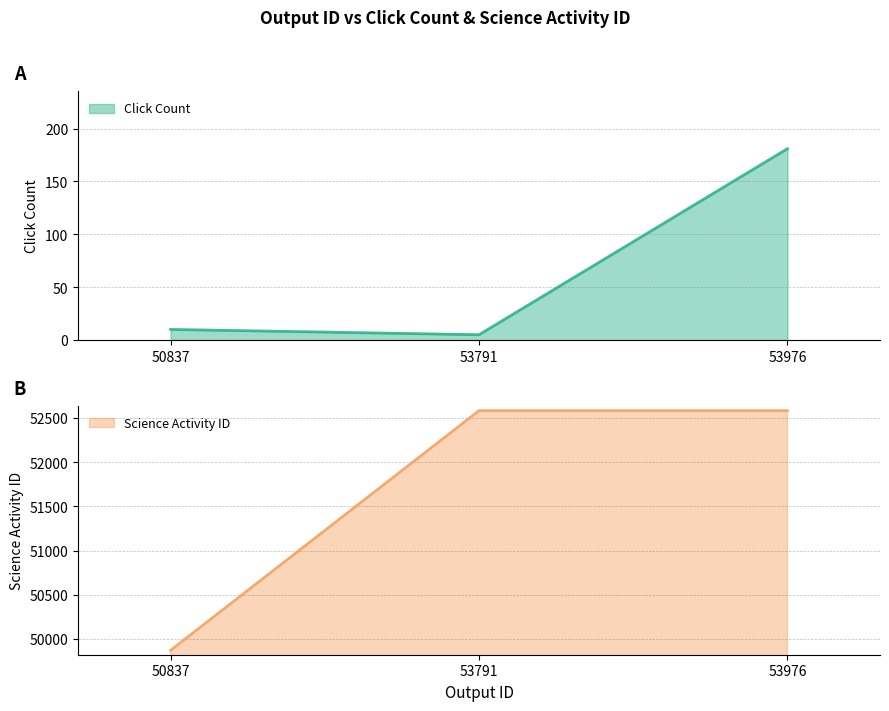

Is it true that Science Activity ID equals 80127 at 53976?

False